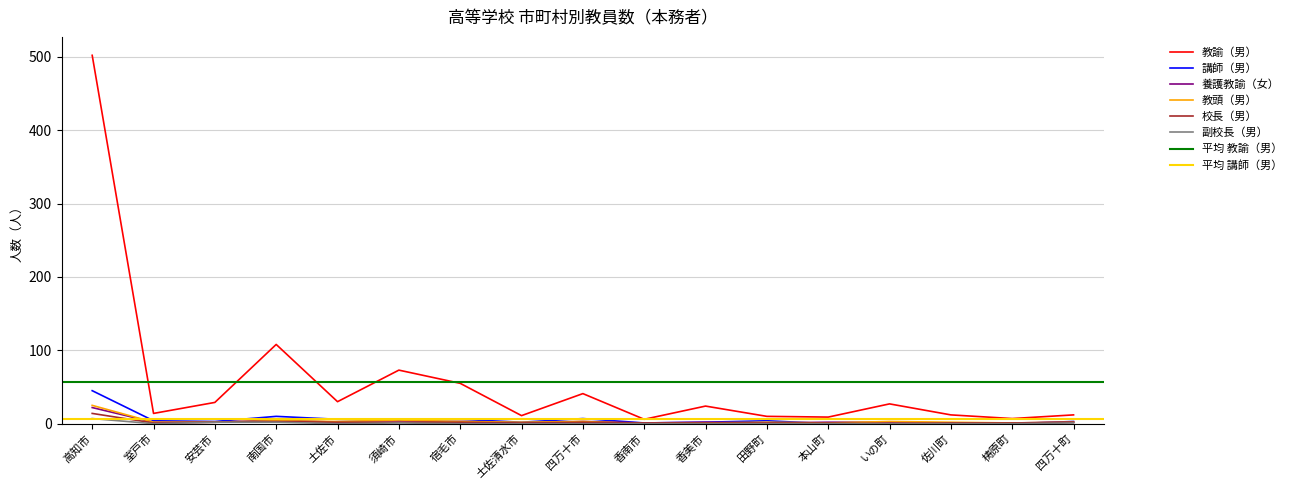

Where is the first local maximum for 副校長（男）?

須崎市